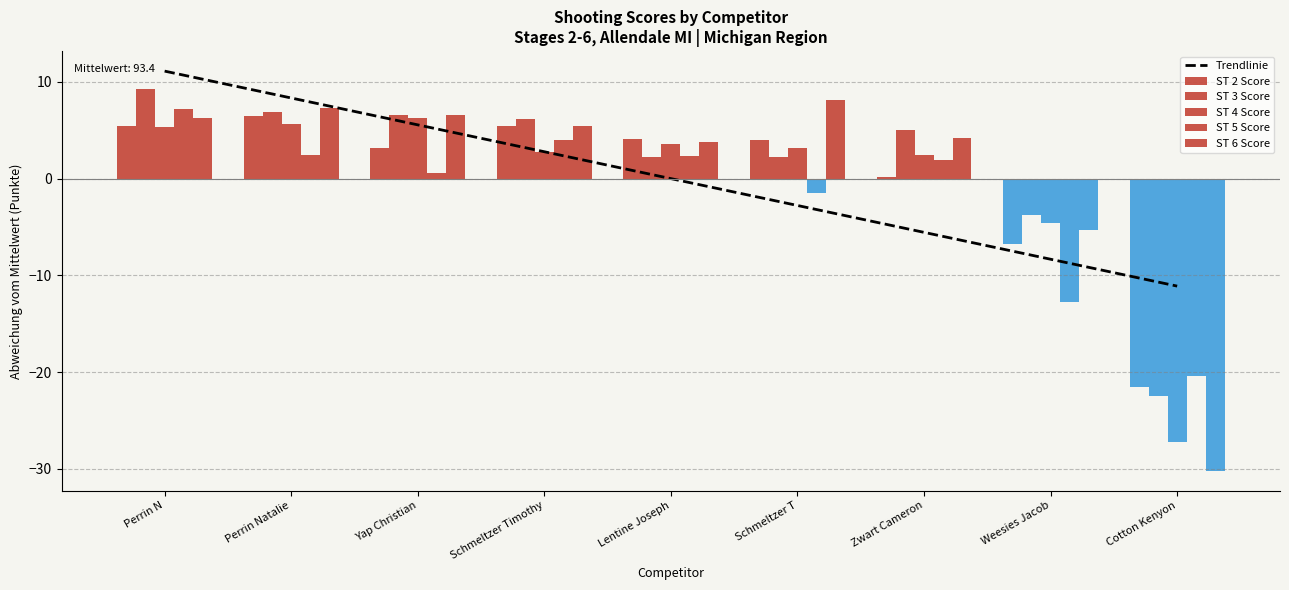

Reading right to left, transcribe all the data shown in this chart.

Trendlinie: -11.1	-8.3	-5.6	-2.8	0.0	2.8	5.6	8.3	11.1
ST 2 Score: -21.5	-6.8	0.2	4.0	4.1	5.4	3.1	6.5	5.4
ST 3 Score: -22.5	-3.8	5.0	2.2	2.2	6.1	6.6	6.9	9.2
ST 4 Score: -27.2	-4.6	2.4	3.2	3.6	2.7	6.2	5.6	5.3
ST 5 Score: -20.4	-12.8	1.9	-1.5	2.3	4.0	0.6	2.4	7.2
ST 6 Score: -30.2	-5.3	4.2	8.1	3.8	5.4	6.6	7.3	6.3